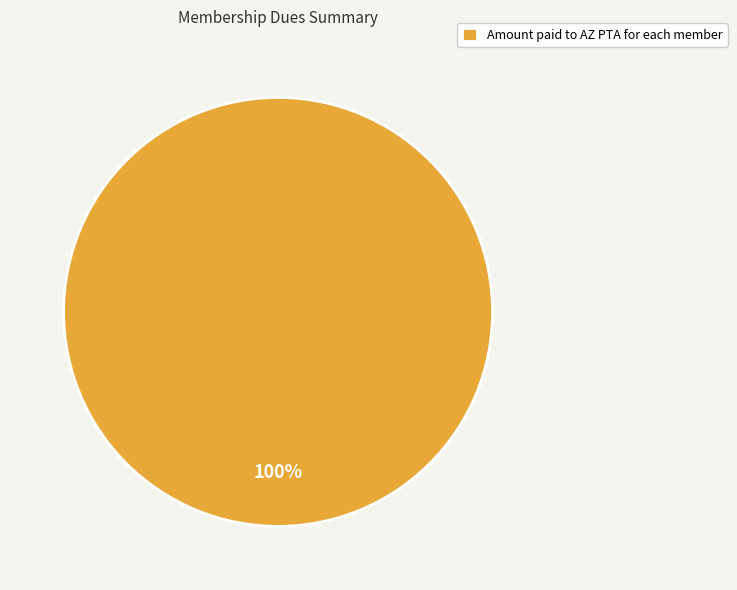

What is the majority slice?

Amount paid to AZ PTA for each member